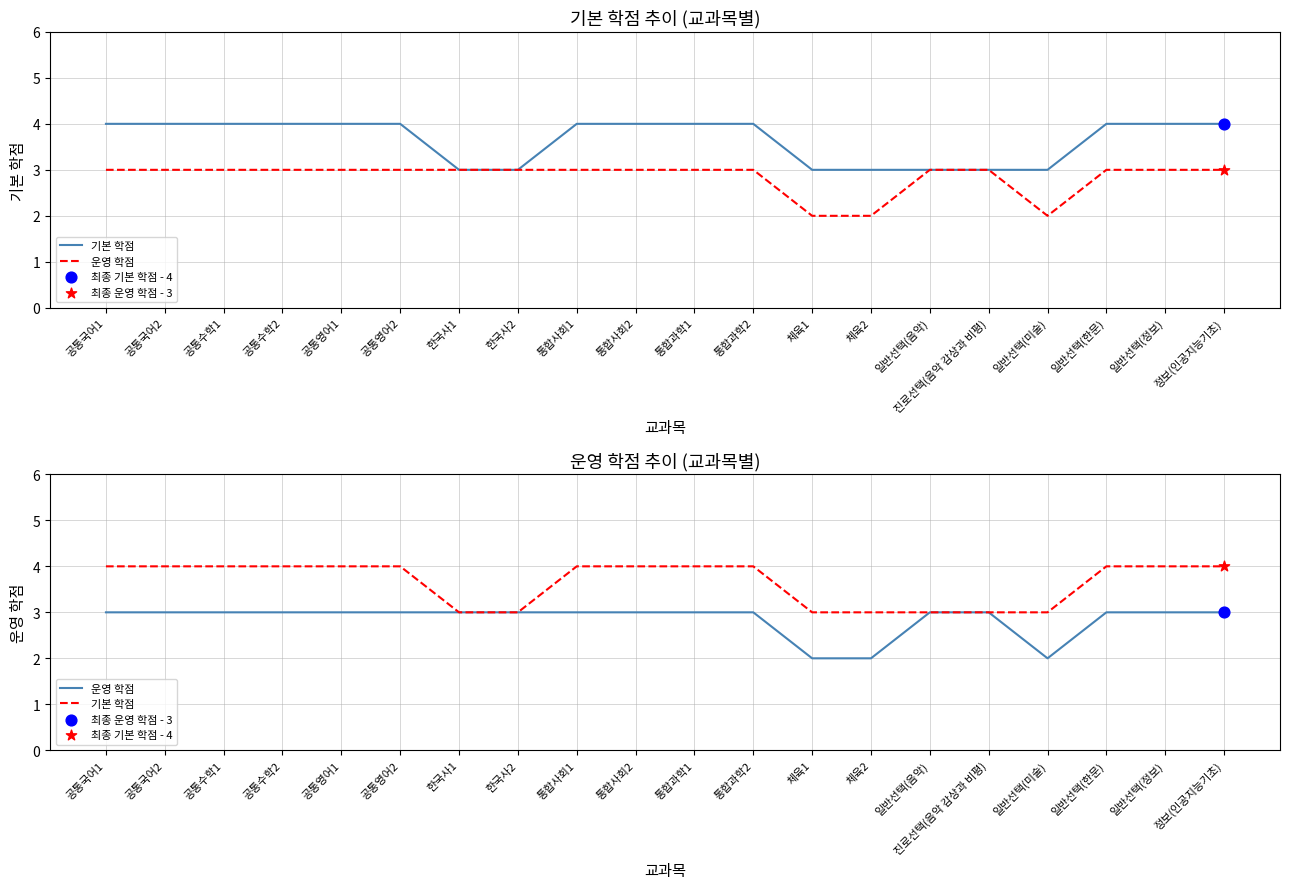

Which series reaches the maximum Y coordinate?

기본 학점